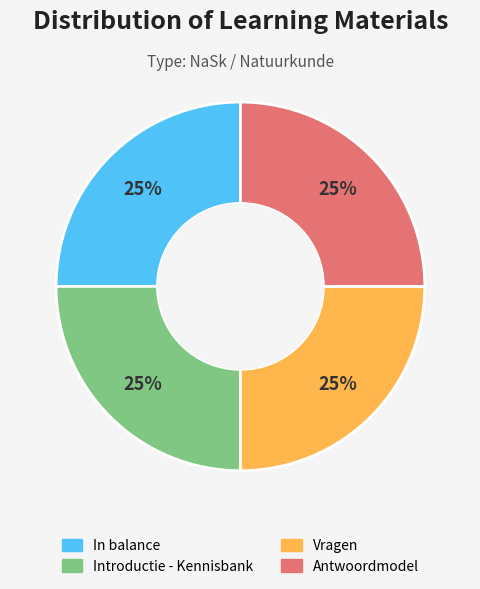

To the nearest percent, what is the average slice percentage?

25%